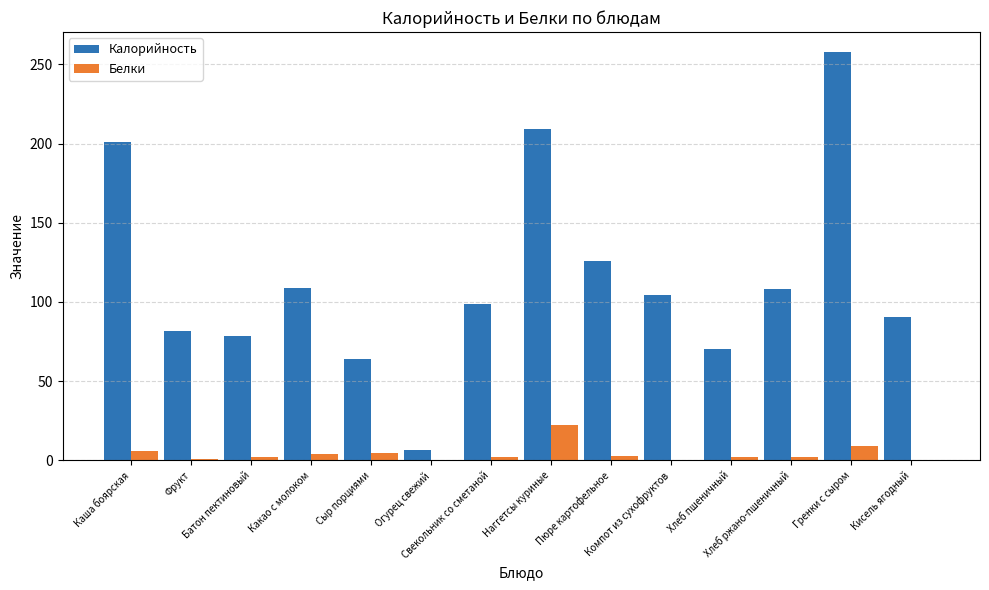

What is the highest value of the Калорийность series?

257.5